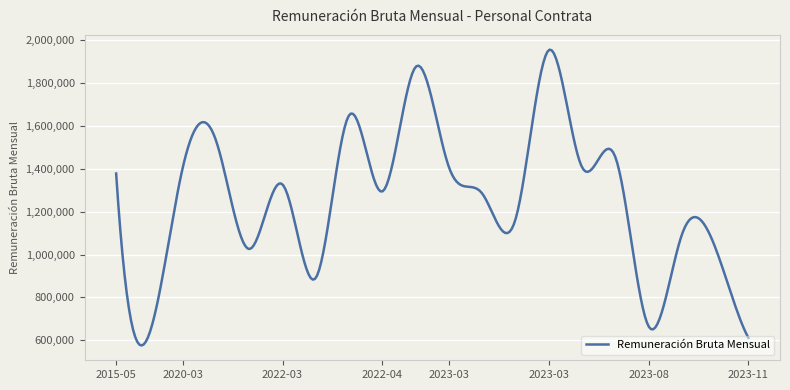

What is the difference between the maximum and minimum values?

1380785.9